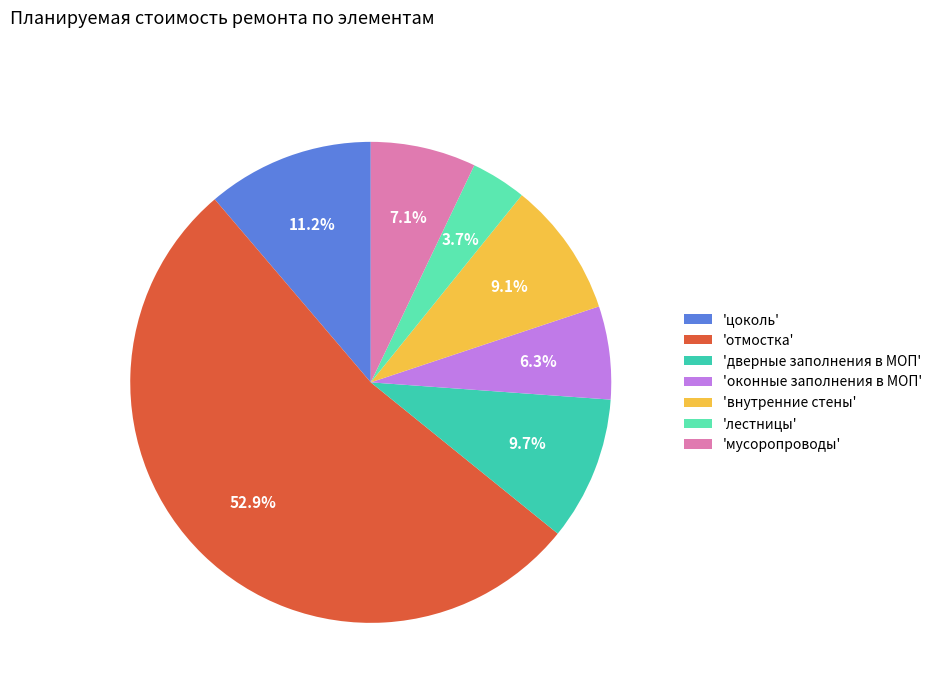

Combined, do 'лестницы' and 'внутренние стены' account for over 50%?

No